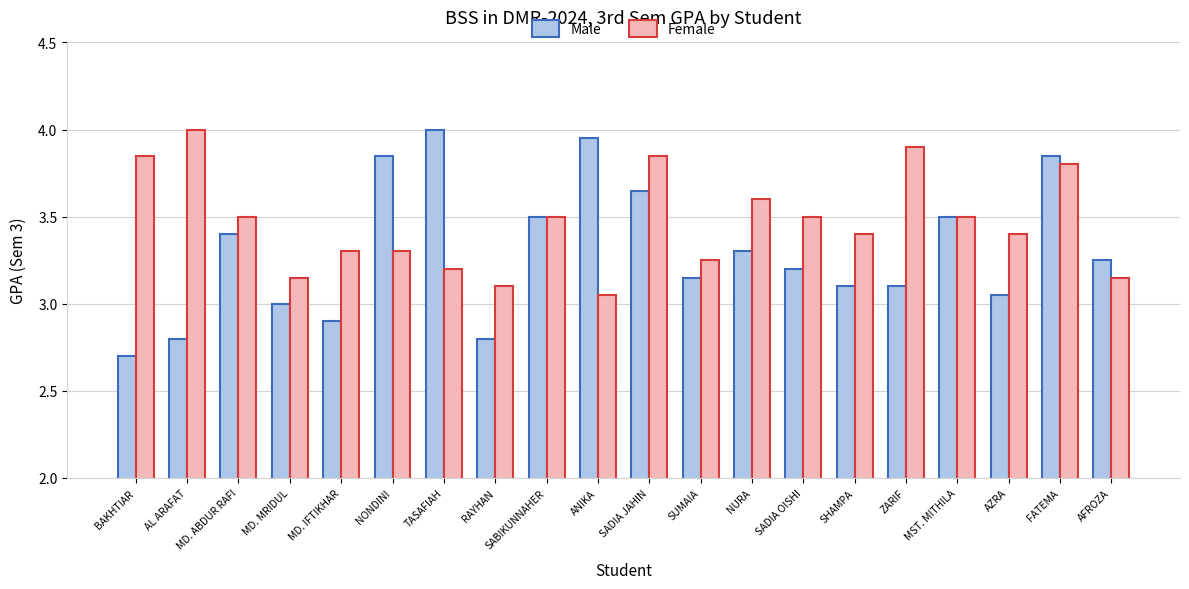

At which label does Male first exceed 3?

MD. ABDUR RAFI